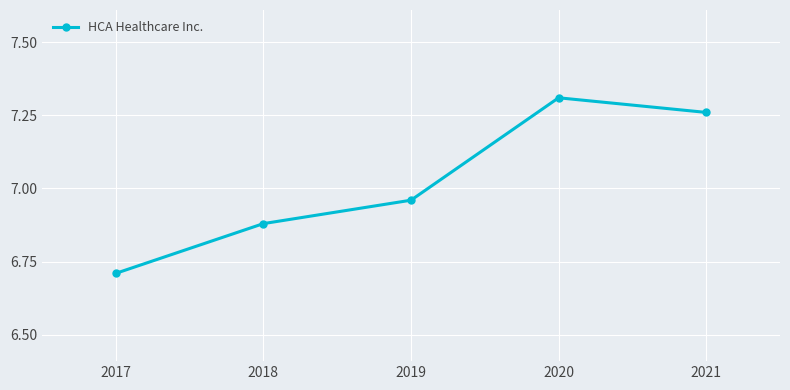

Is this an area chart (filled region under the line)?

No